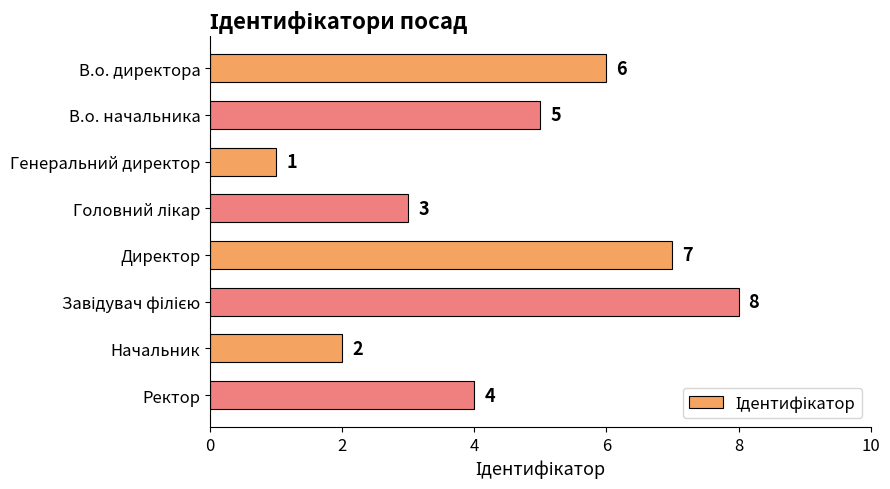

What is the greatest value displayed?

8